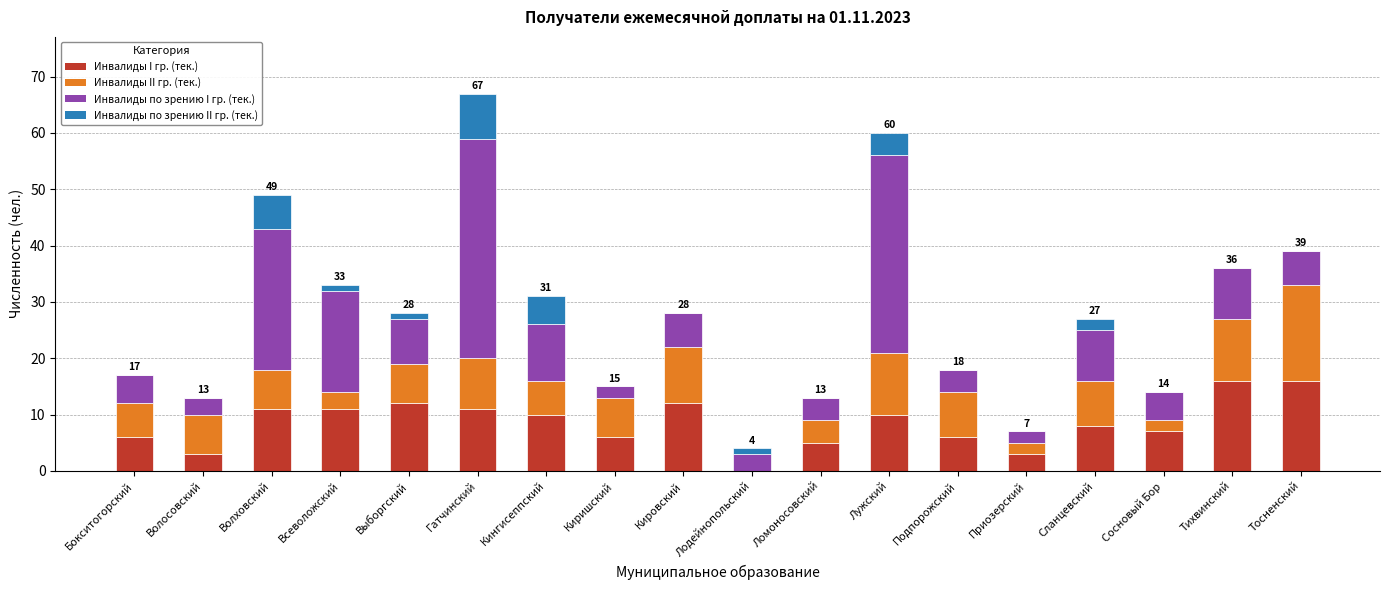

Count the number of data series in this chart.

4